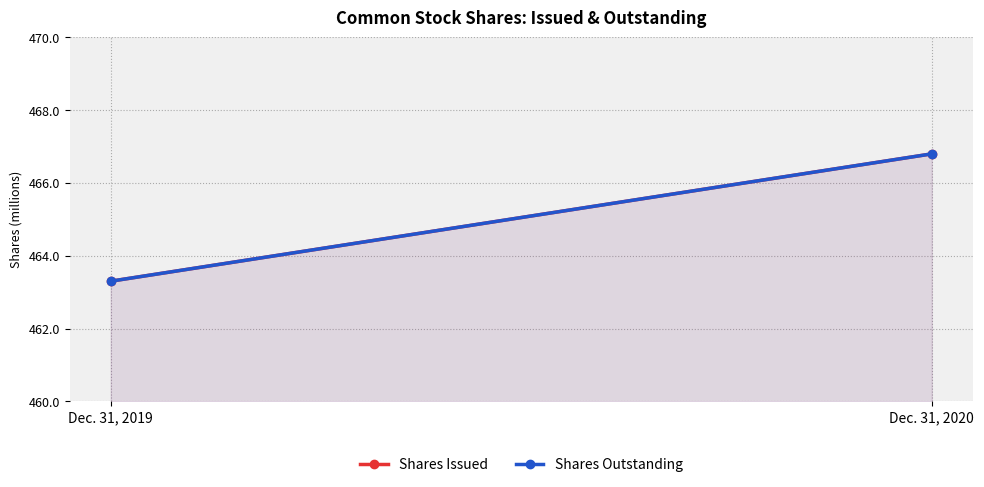

Is the value of Shares Issued at Dec. 31, 2020 greater than the value of Shares Outstanding at Dec. 31, 2019?

Yes